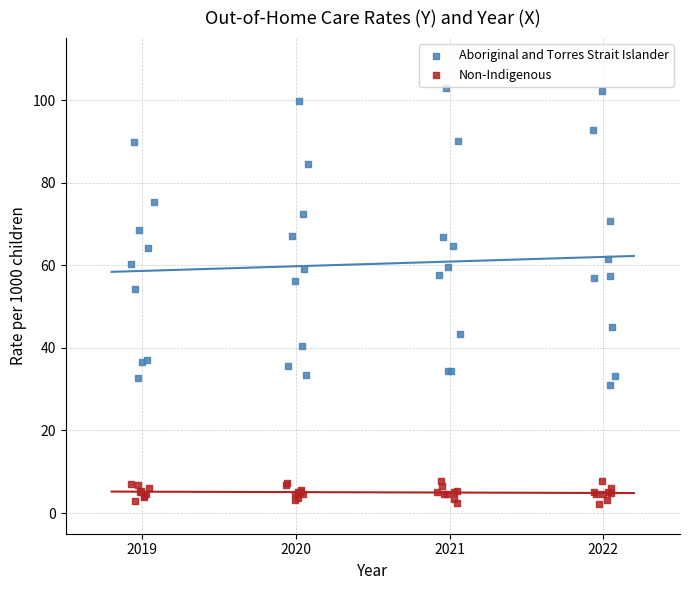

Which series contains the lowest Y value?

Non-Indigenous